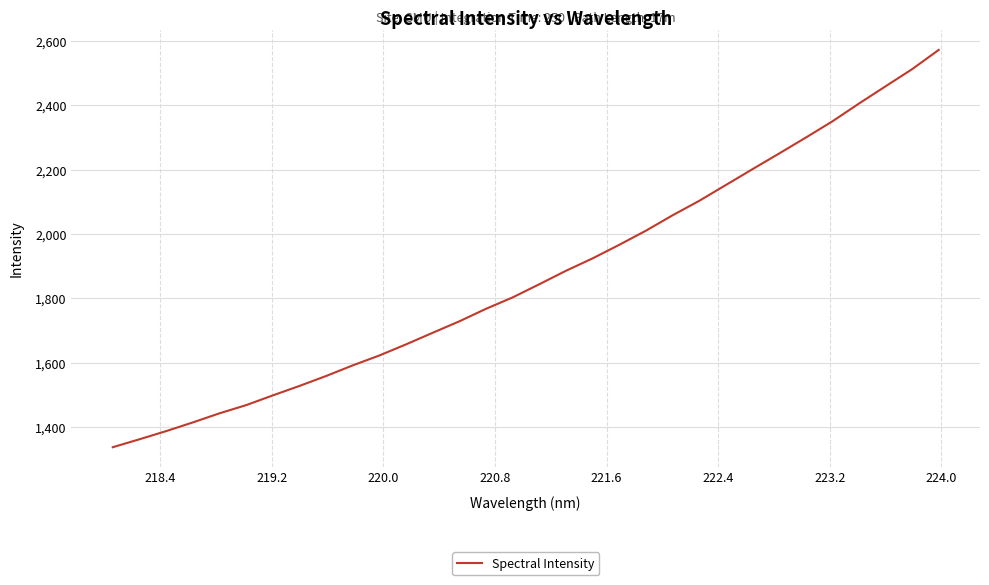

True or false: the data has more than 1 interior local peaks.

False